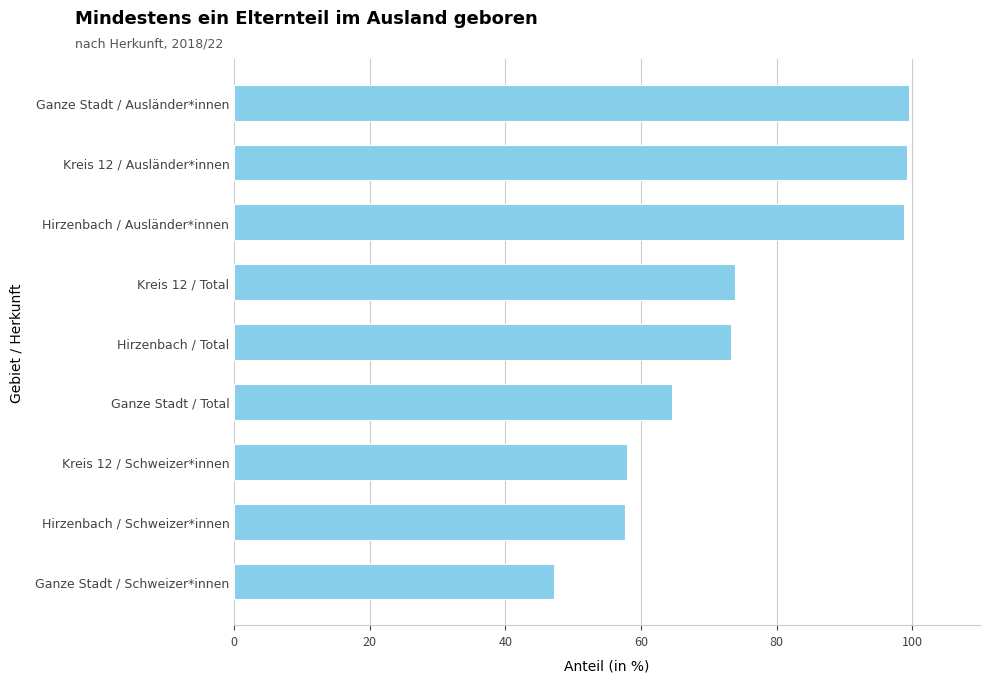

What is the difference between the second highest and second lowest values?

41.6